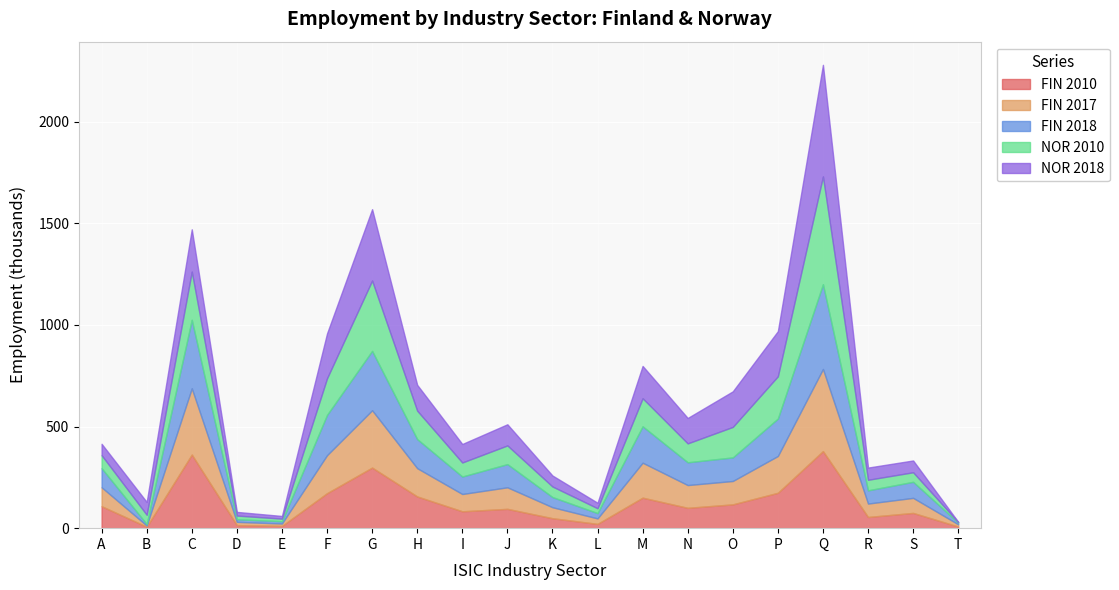

In FIN 2010, how many points are higher than both neighbors (excluding endpoints)?

6